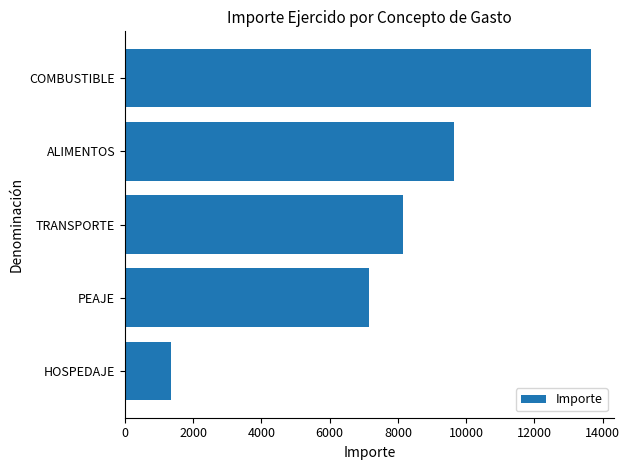

Between TRANSPORTE and HOSPEDAJE, which is larger?

TRANSPORTE